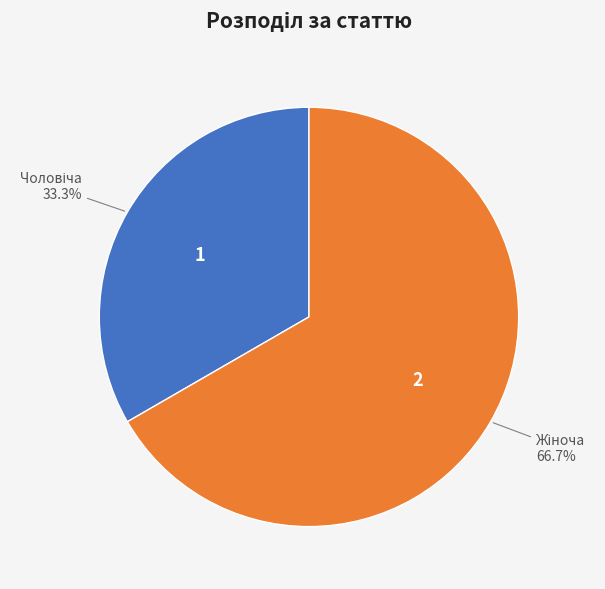

Does any single category account for the majority?

Yes